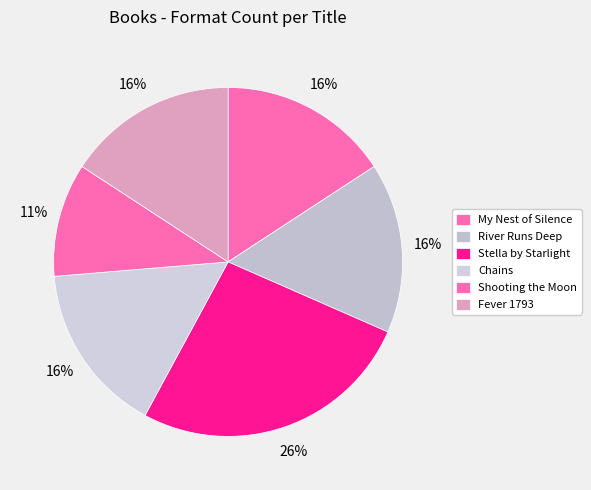

Between My Nest of Silence and Stella by Starlight, which is larger?

Stella by Starlight